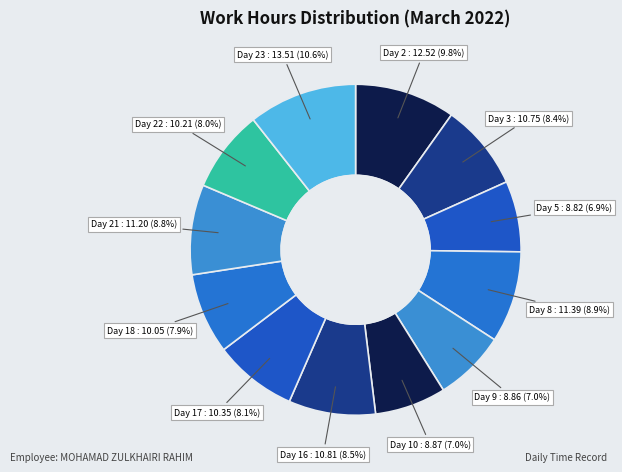

What is the total percentage of Day 3 and Day 9?

15.4%